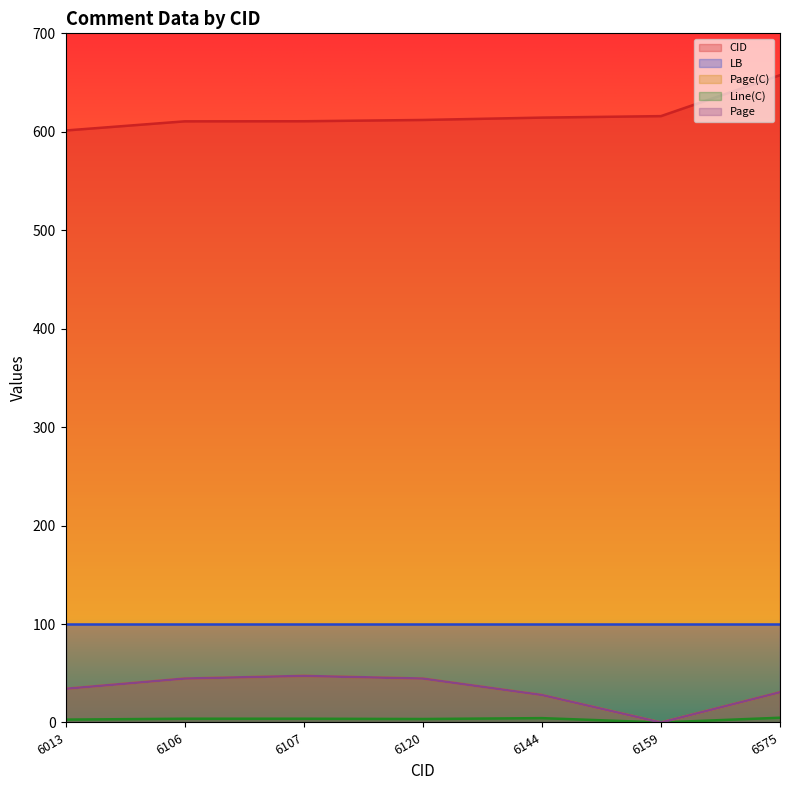

True or false: Line(C) and CID intersect in this chart.

False